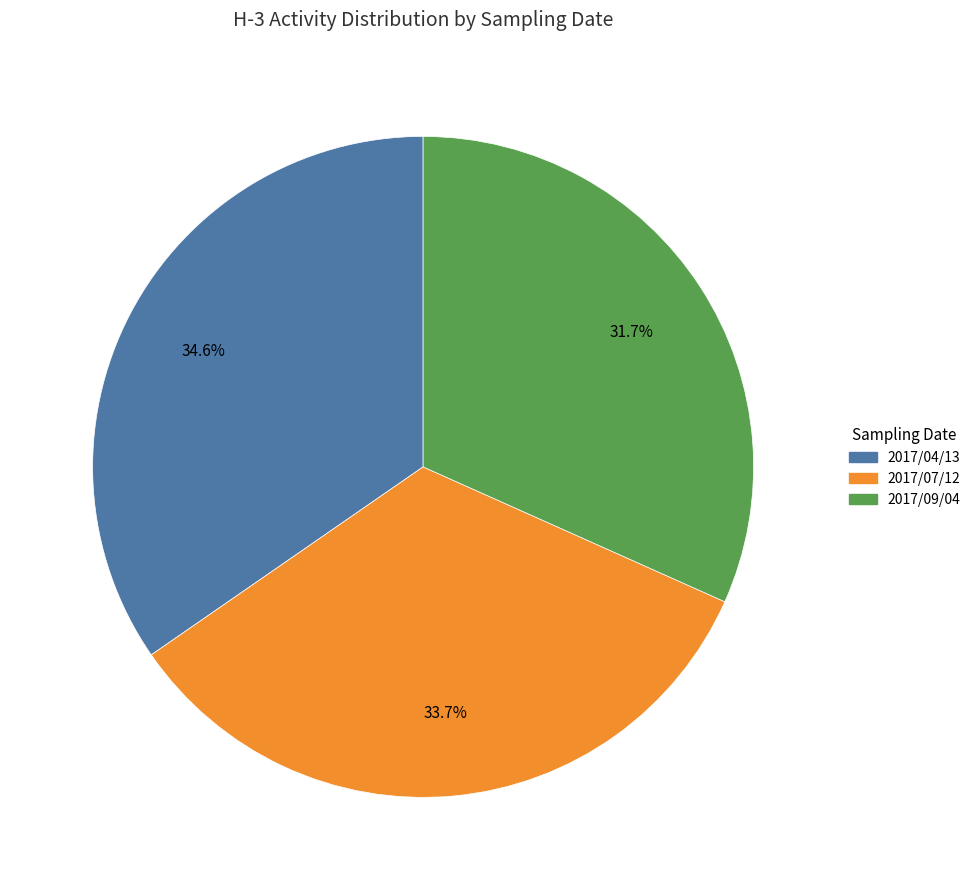

What percentage is the 2017/07/12 slice, to the nearest percent?

34%